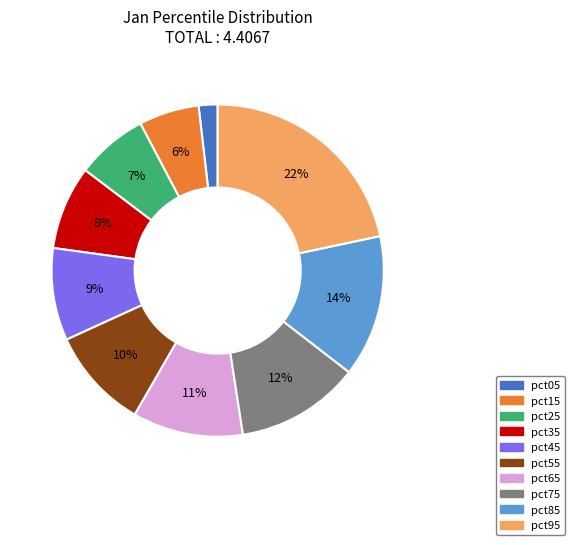

What percentage is the pct45 slice, to the nearest percent?

9%